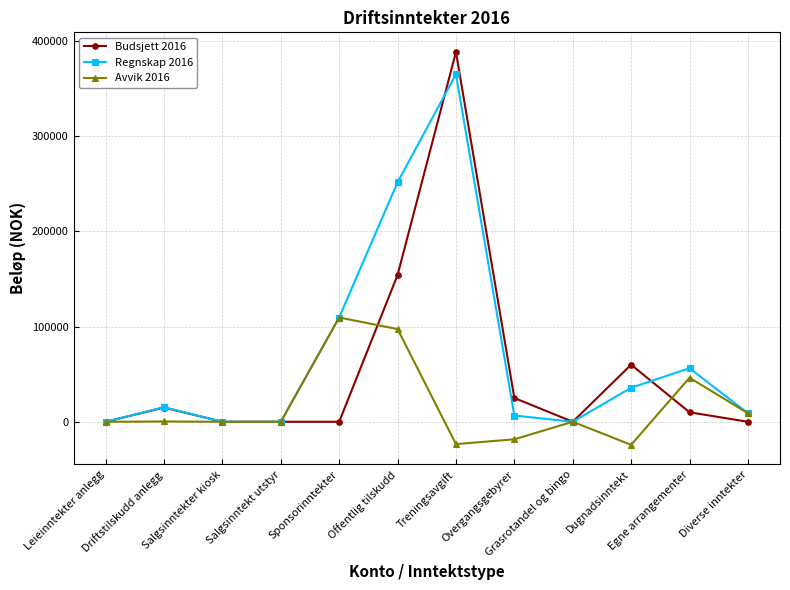

What is the smallest value displayed?

-24239.0